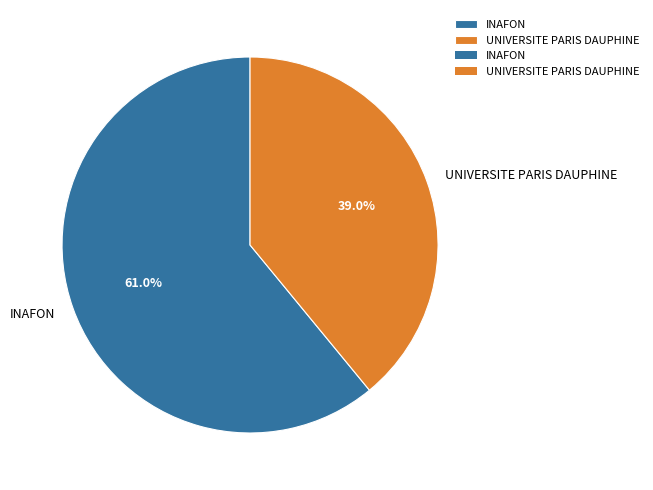

To the nearest percent, what is the difference between the INAFON and UNIVERSITE PARIS DAUPHINE slice percentages?

22%